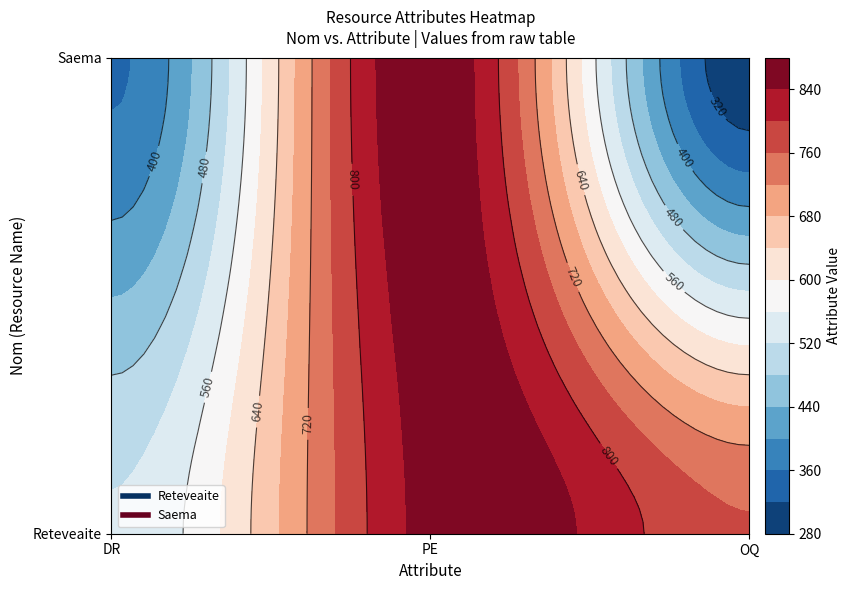

Count the number of categories in the chart.

3